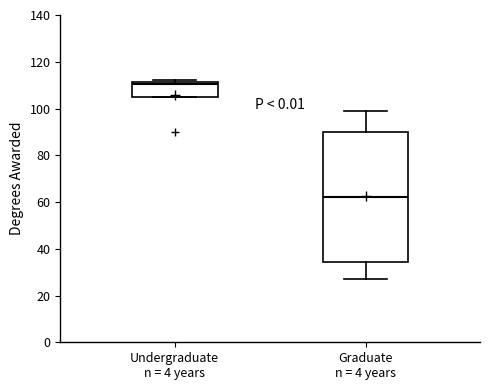

Comparing the boxes themselves (not the whiskers), which one is the tallest?

Graduate n = 4 years